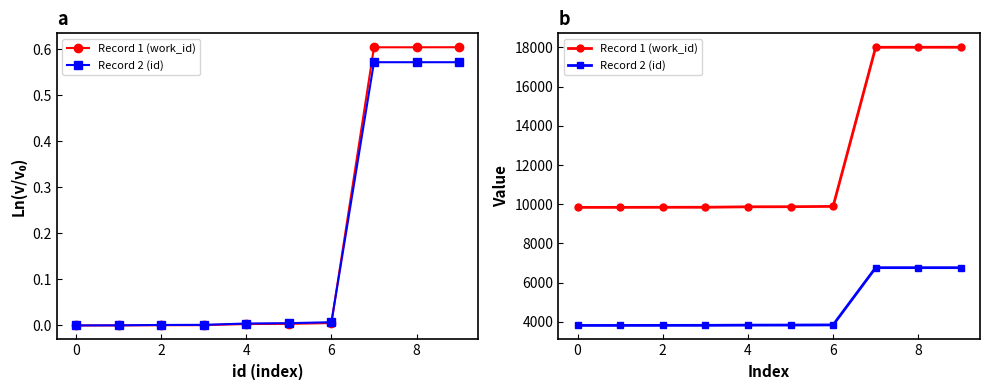

True or false: Record 1 (work_id) and Record 2 (id) intersect in this chart.

False